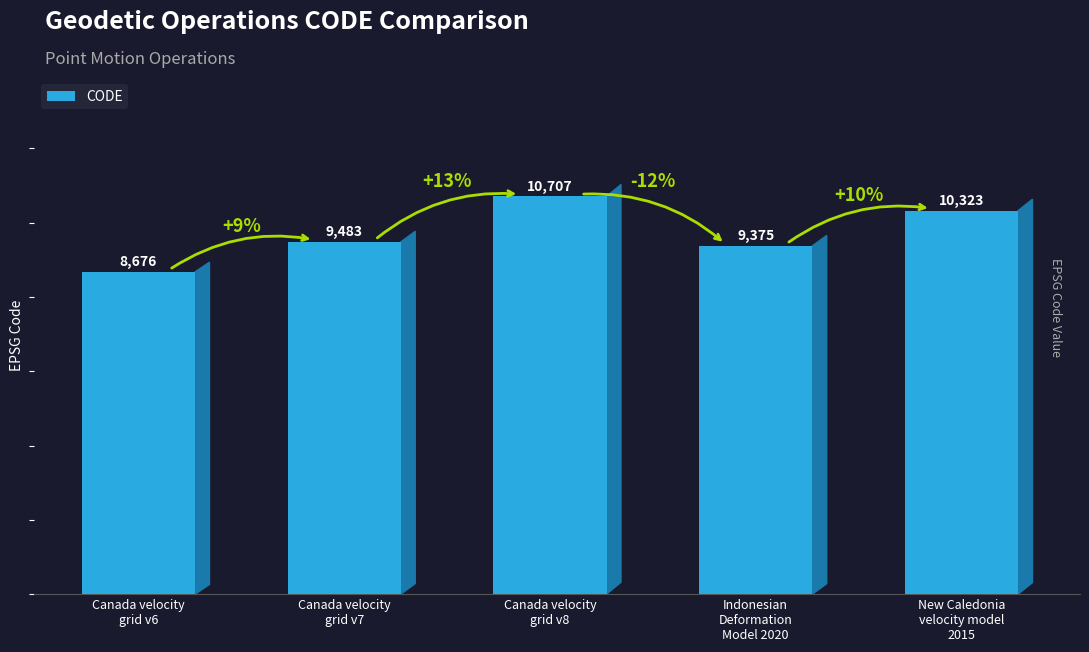

What is the label of the 2nd bar from the right?

Indonesian
Deformation
Model 2020